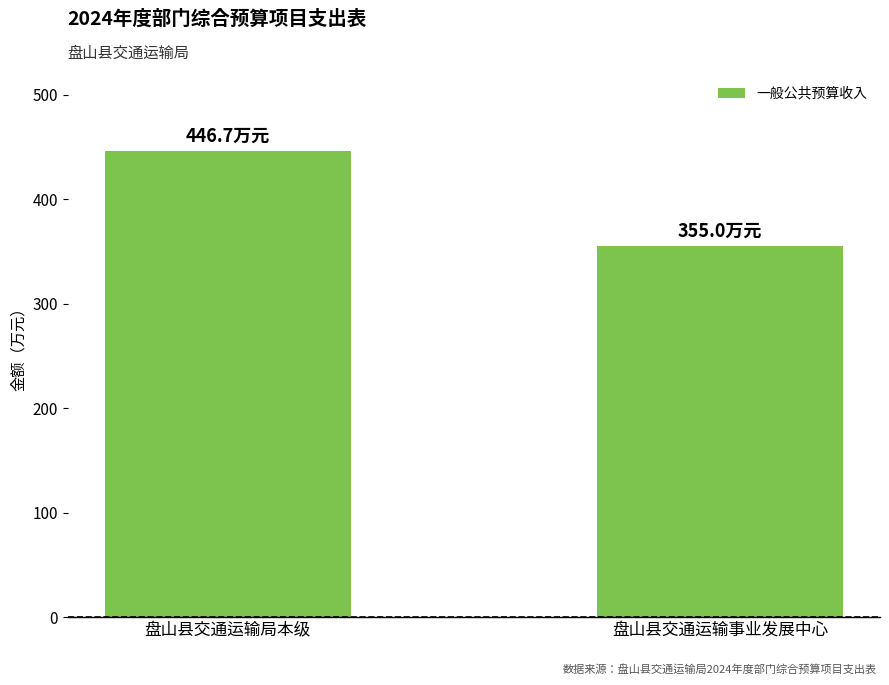

The chart shows a value of 355.0 at 盘山县交通运输事业发展中心. True or false?

True